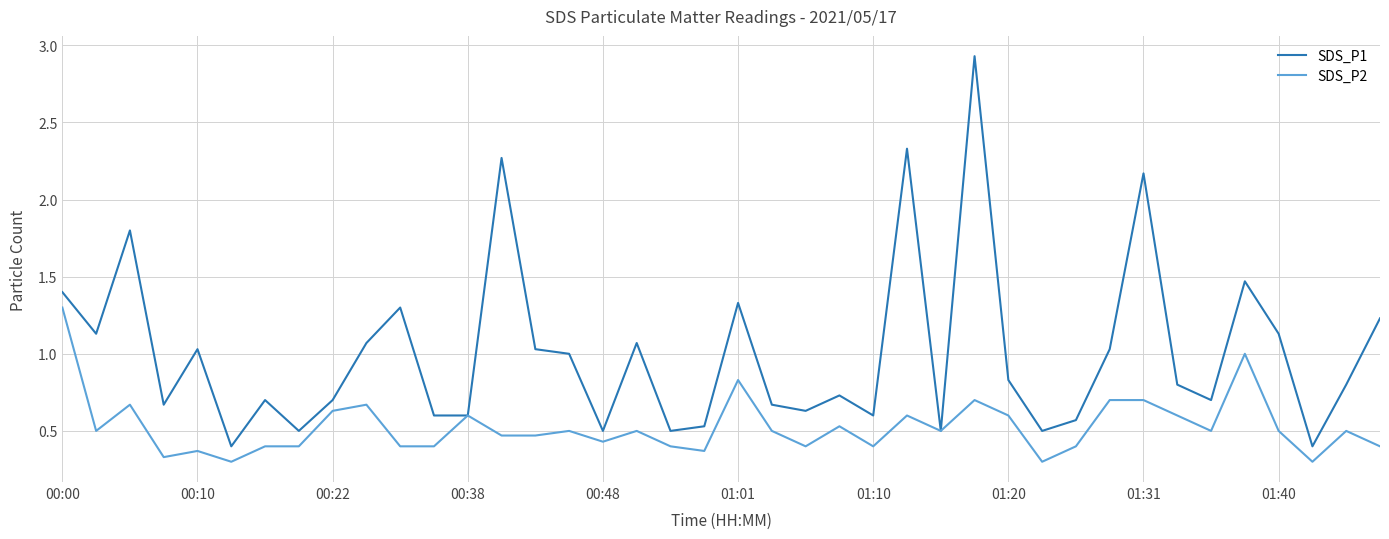

Which series has the largest total across all categories?

SDS_P1